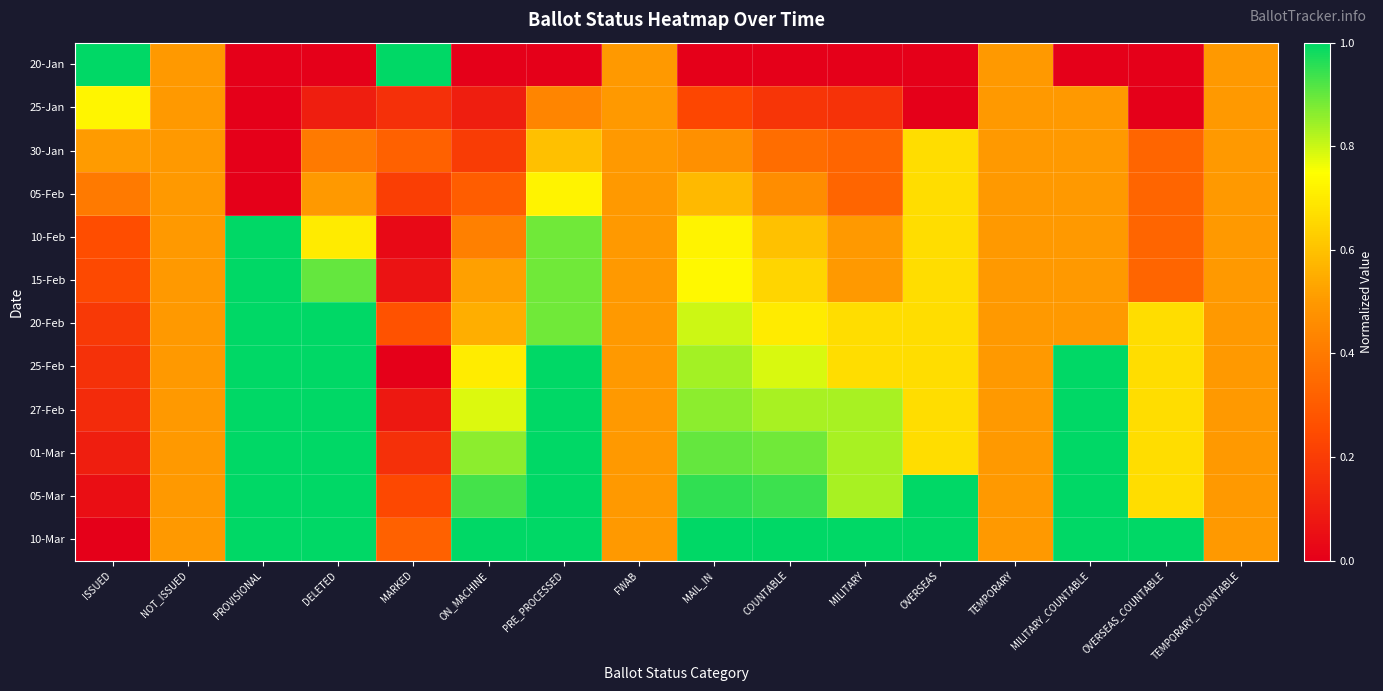

Which series has the largest range (max minus min)?

20-Jan